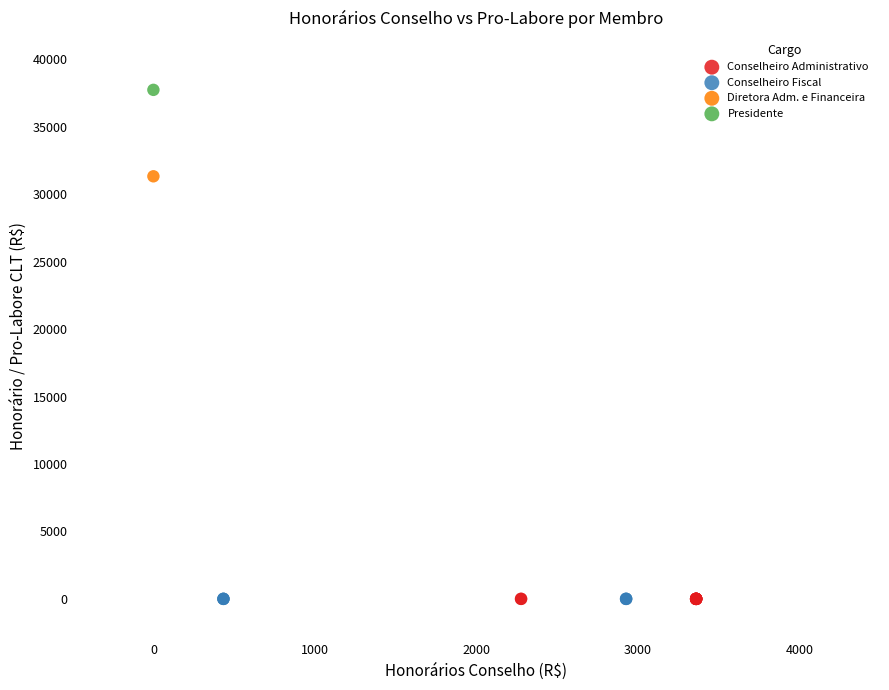

What are all the series names shown in the legend?

Conselheiro Administrativo, Conselheiro Fiscal, Diretora Adm. e Financeira, Presidente